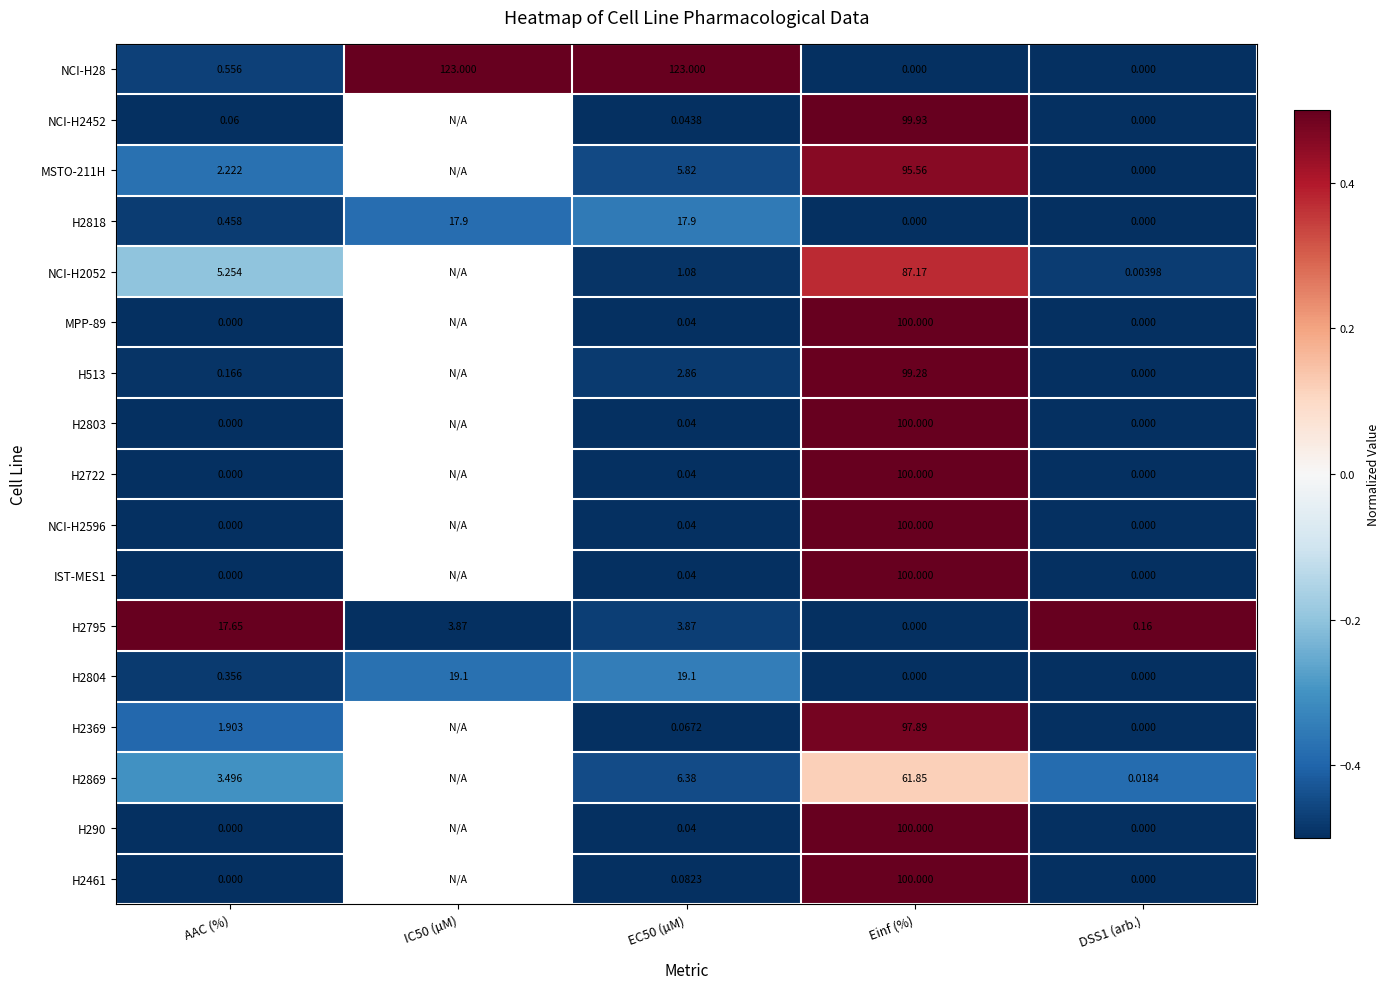

How many positive values does the H2818 series have?

3